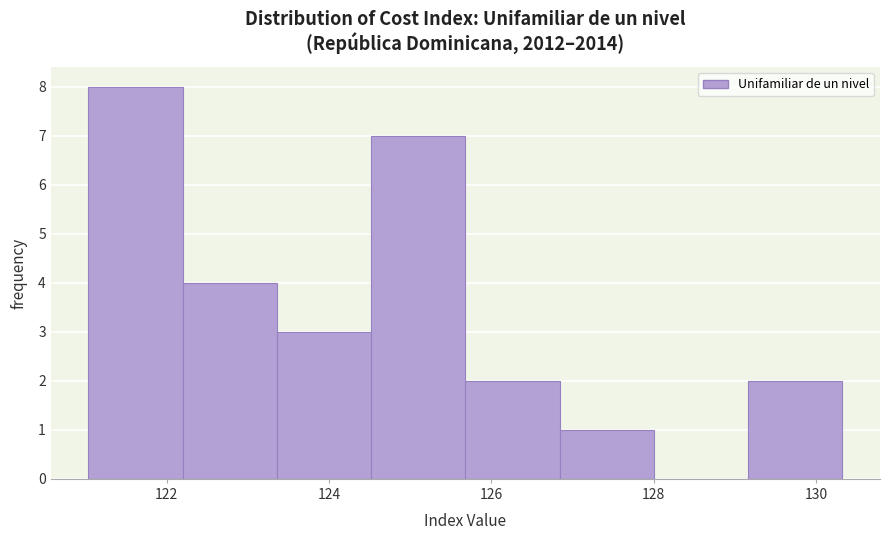

Which range on the x-axis has the tallest bar?

121.0 to 122.2